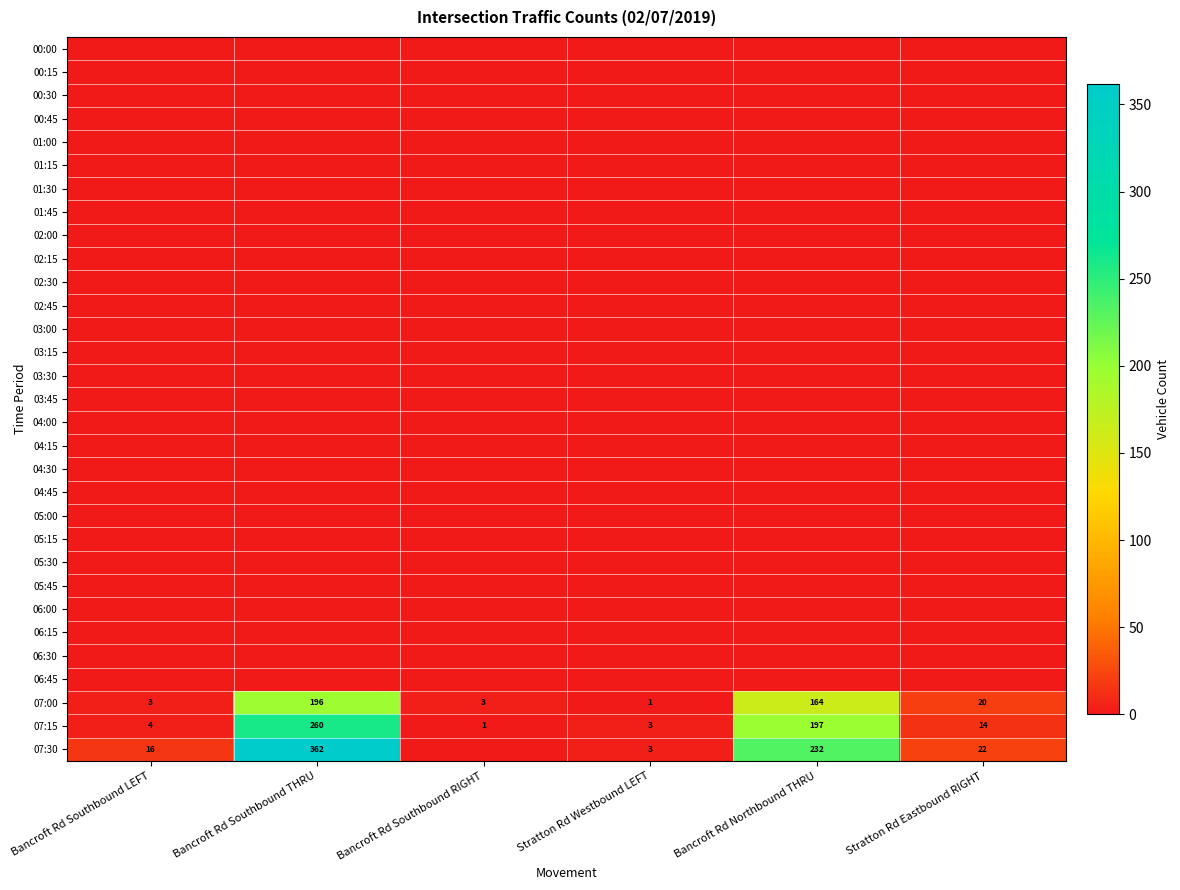

What is the difference between the maximum and minimum values in the 07:15 series?

259